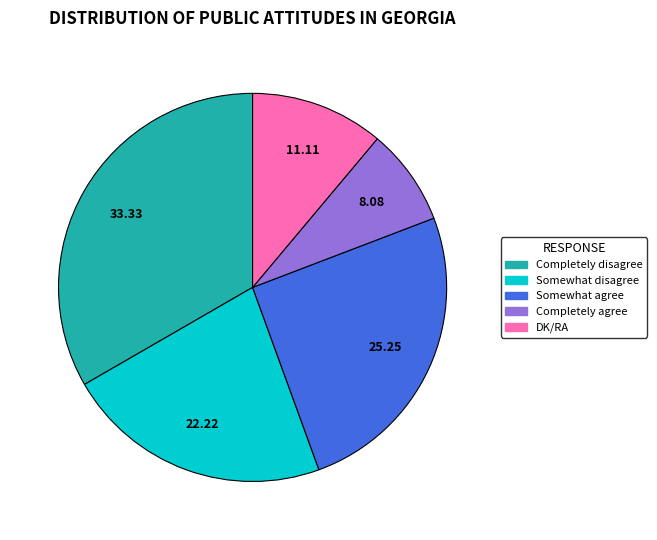

What is the smallest slice in the pie chart?

Completely agree